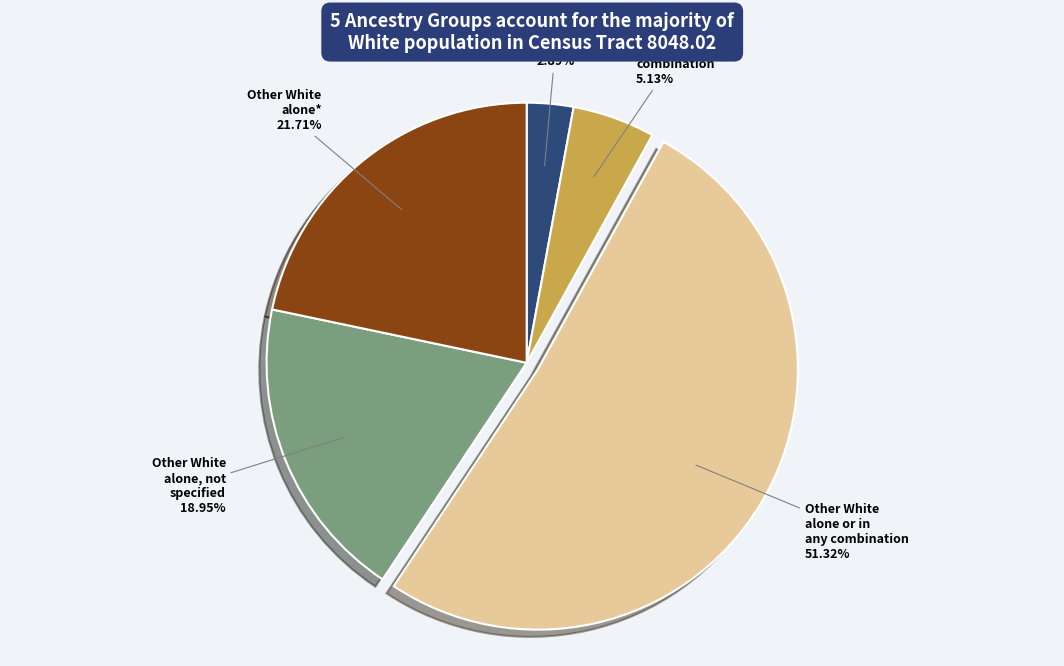

What percentage is the Other White alone, not specified slice, to the nearest percent?

19%